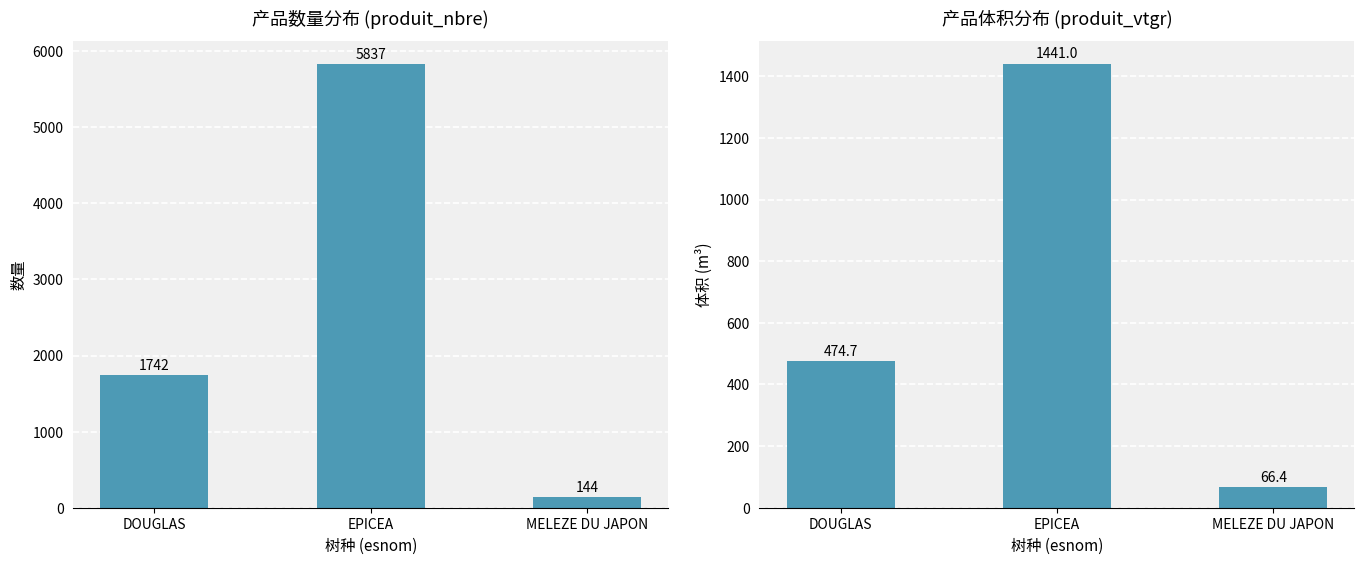

Reading left to right, list all the values displayed in this chart.

produit_nbre: 1742.0	5837.0	144.0
produit_vtgr: 474.7	1441.0	66.4